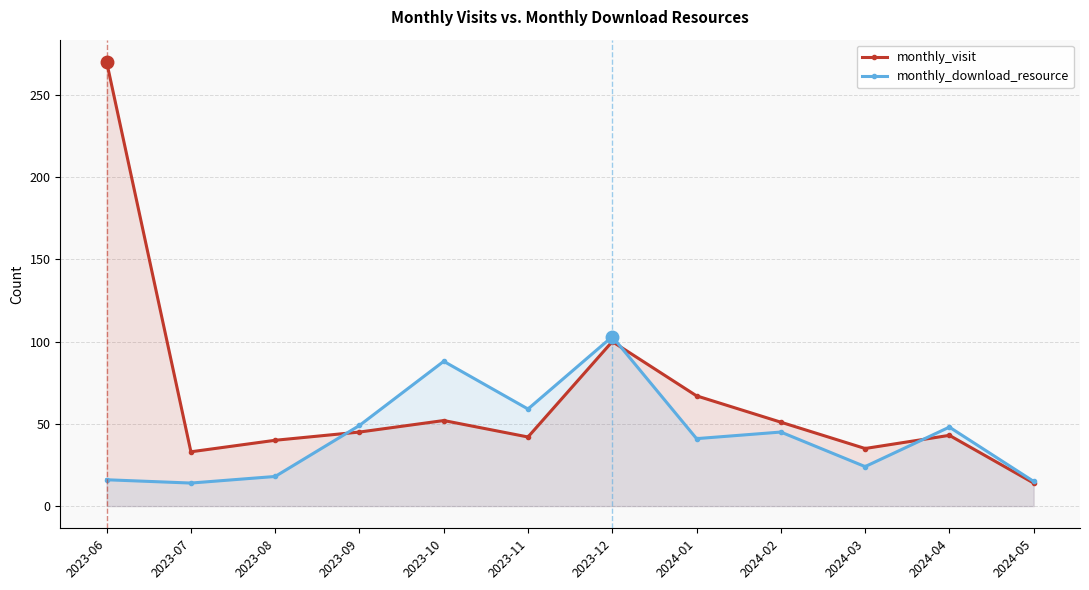

At which label is monthly_download_resource closest to 58?

2023-11